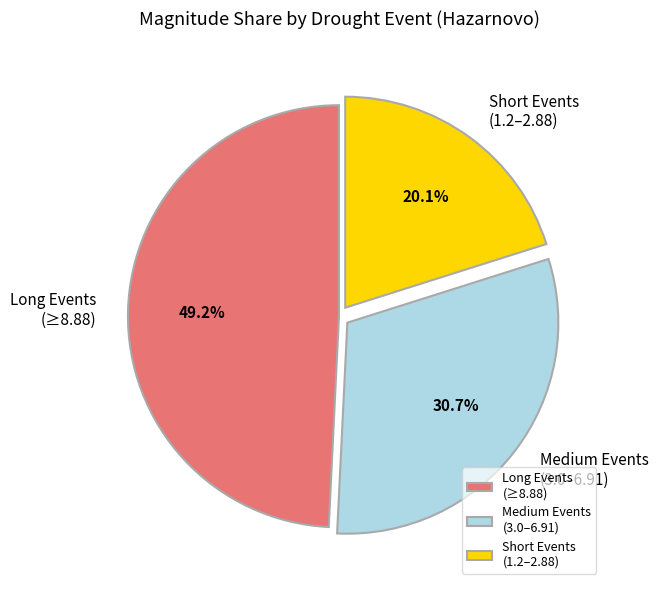

Does Short Events (1.2–2.88) represent more than half of the total?

No